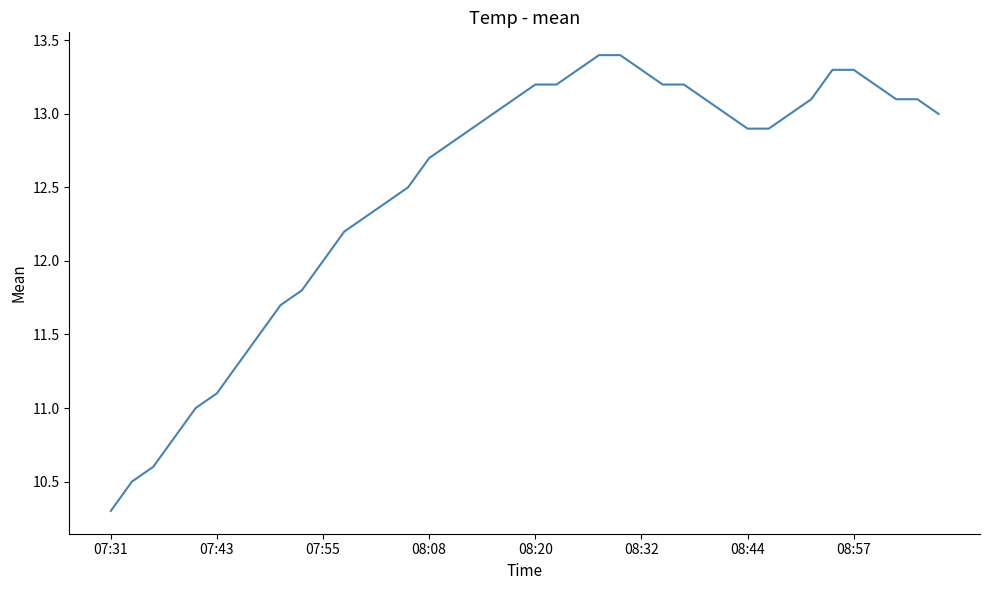

What is the maximum value shown in the chart?

13.4